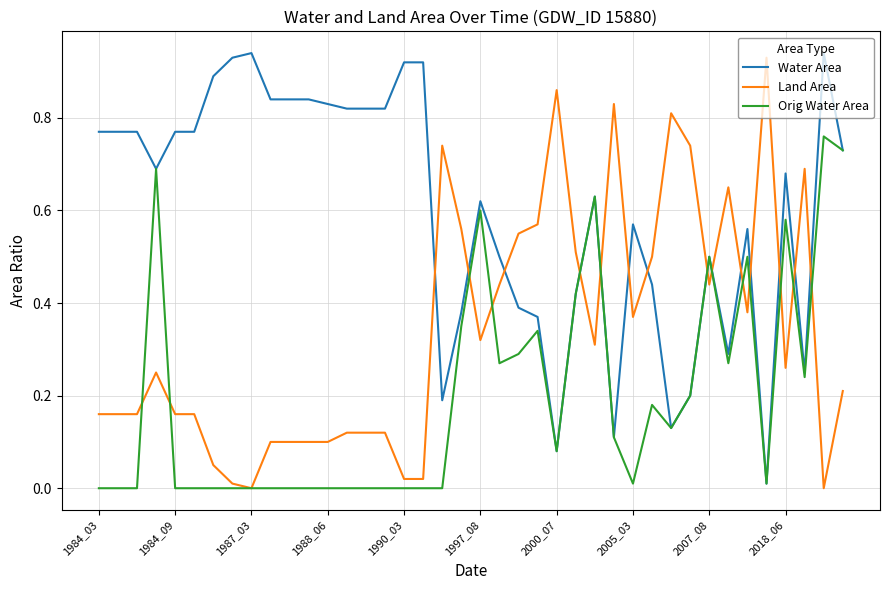

Which series has the largest total across all categories?

Water Area